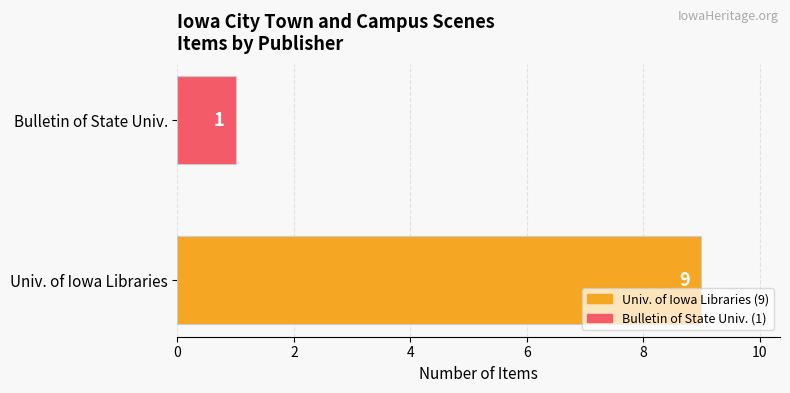

How many bars are there in total?

2